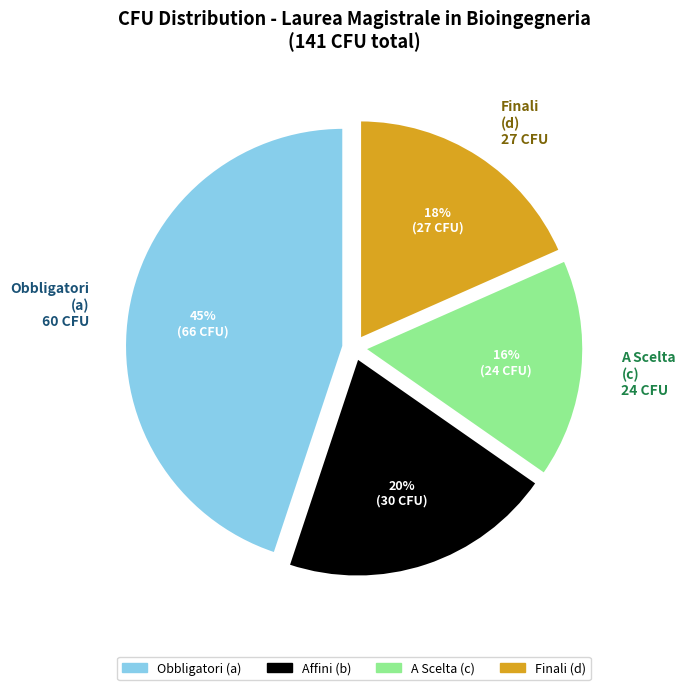

Combined, do A Scelta (c) 24 CFU and Finali (d) 27 CFU account for over 50%?

No